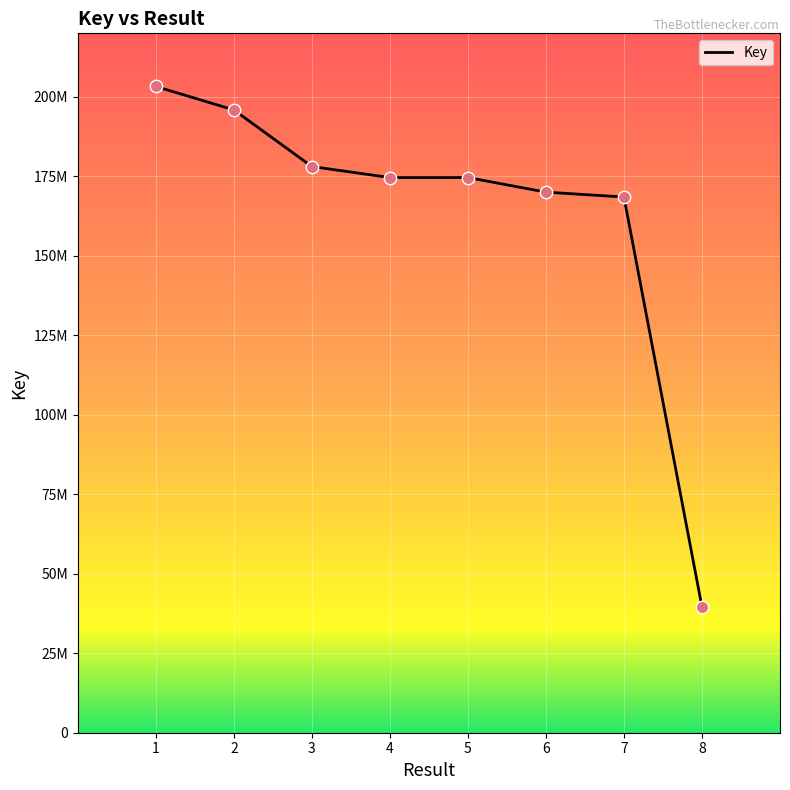

What is the ratio of the value at 7 to the value at 1?

0.8